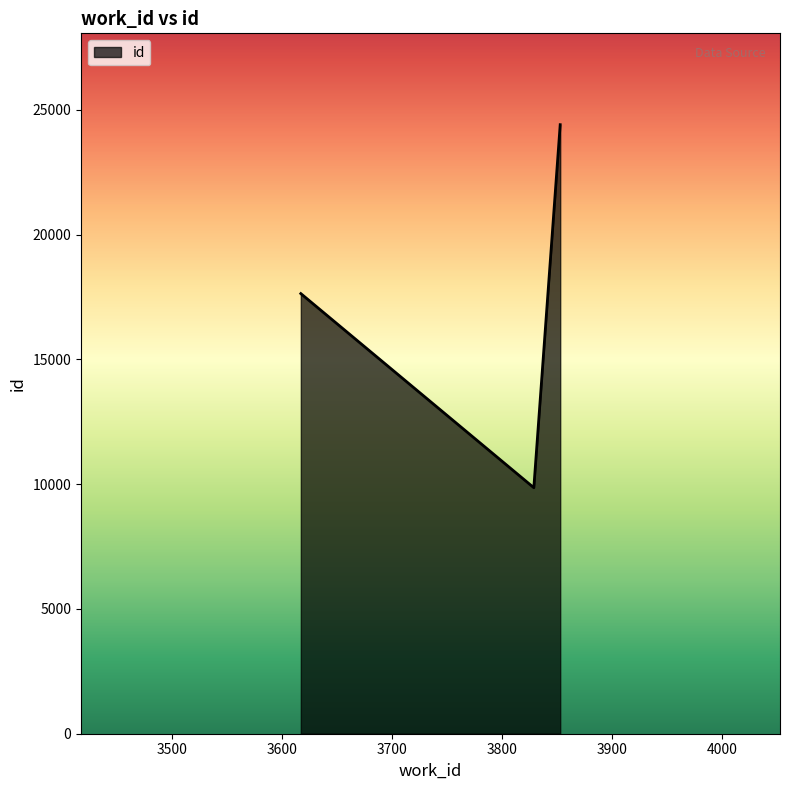

What is the smallest value displayed?

9861